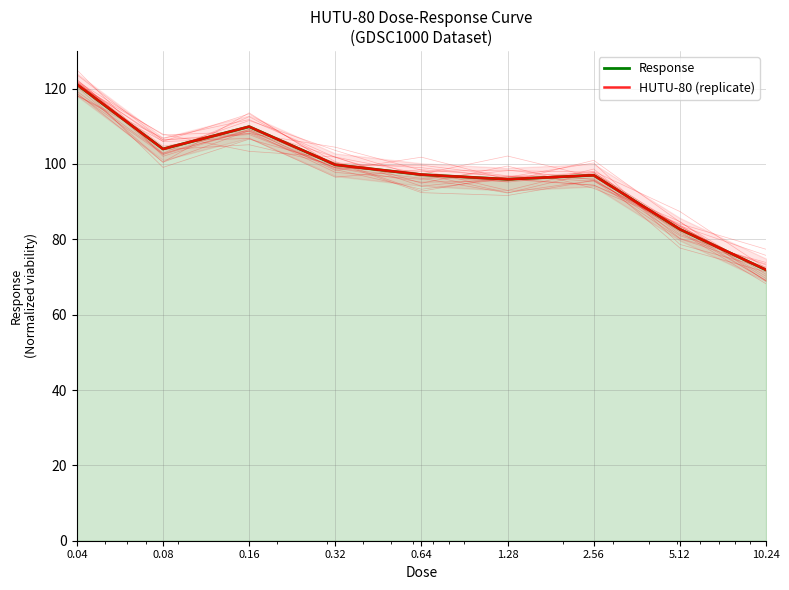

How many distinct data groups are displayed?

2